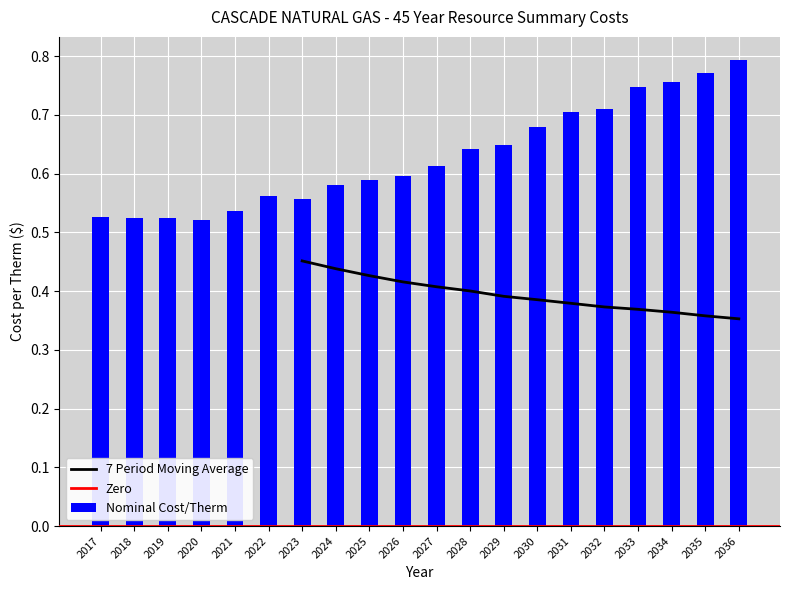

Reading left to right, what are all the values shown in this chart?

0.5	0.5	0.5	0.5	0.5	0.6	0.6	0.6	0.6	0.6	0.6	0.6	0.6	0.7	0.7	0.7	0.7	0.8	0.8	0.8